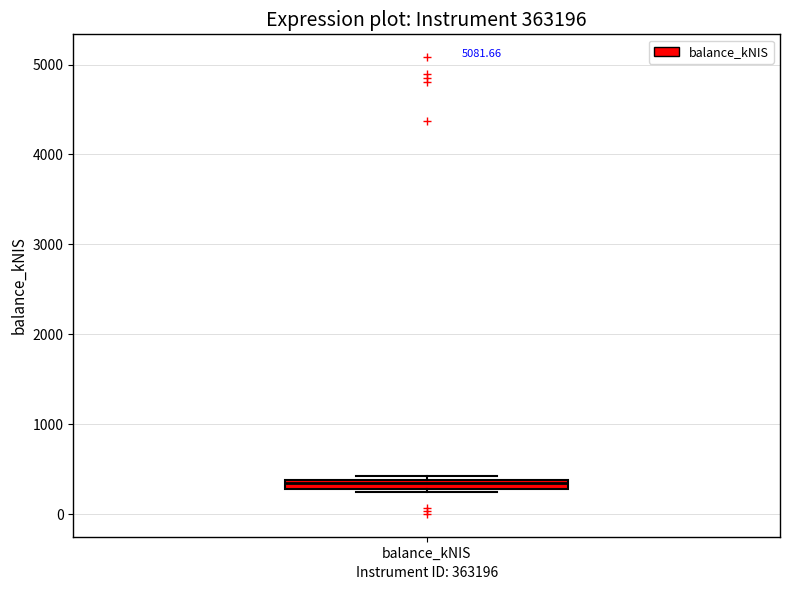

Where is the upper edge of the box for balance_kNIS on the y-axis? The values are not printed on the chart, so give them approximately, as read against the axis.

400